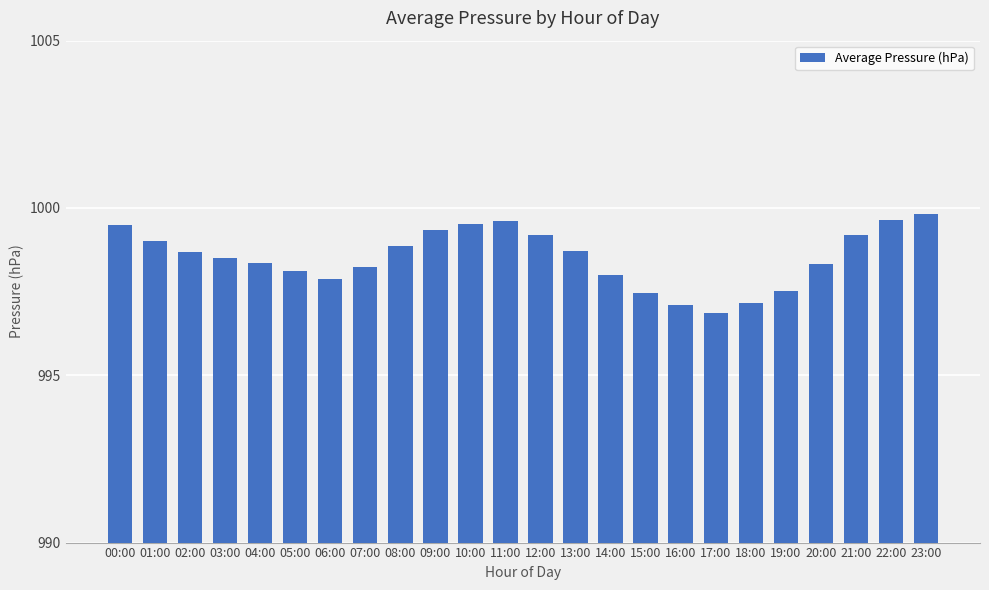

Approximately how many times larger is the value at 09:00 compared to 12:00?

1.0